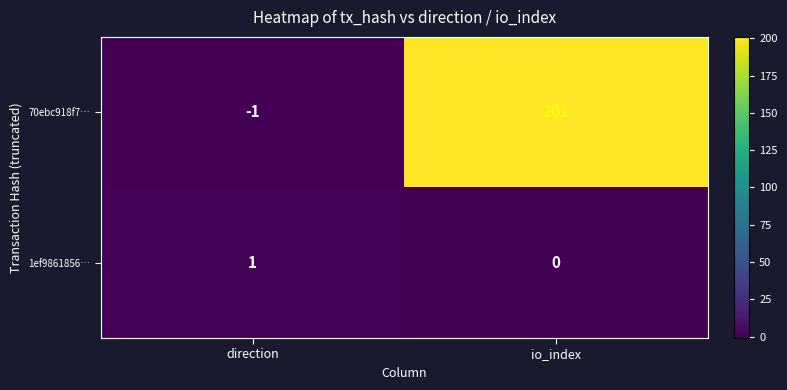

What is the difference between the maximum and minimum values in the 70ebc918f7… series?

202